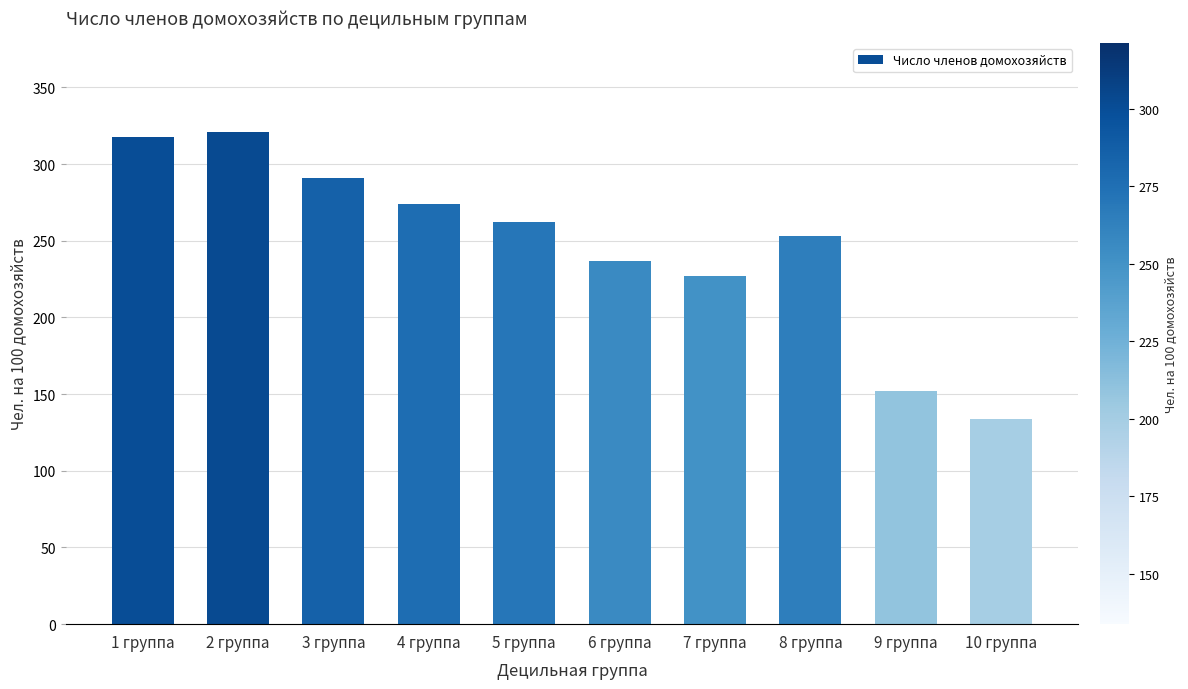

Approximately how many times larger is the value at 2 группа compared to 3 группа?

1.1